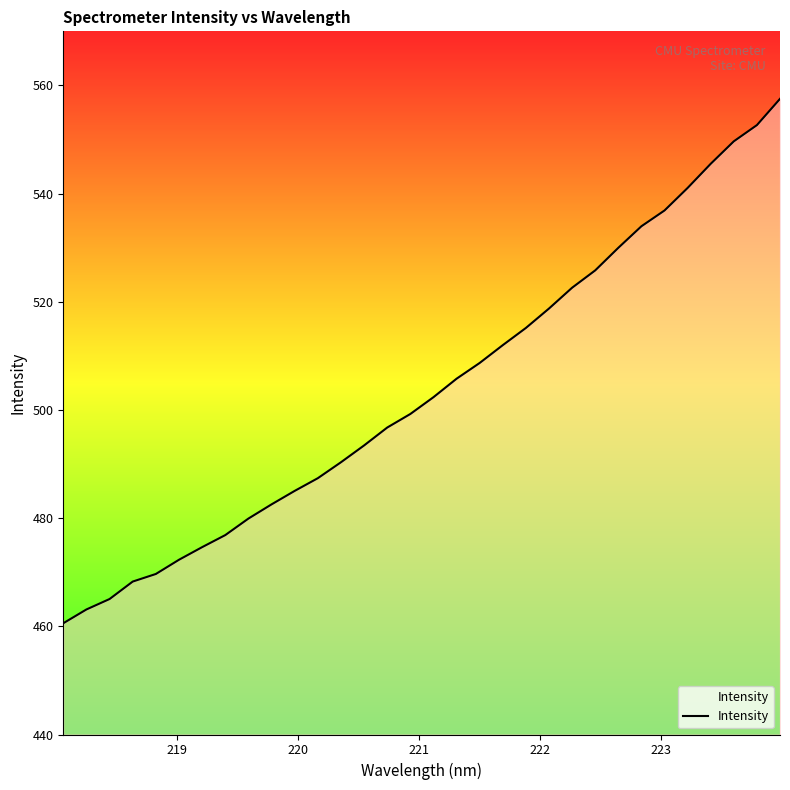

What is the difference between the maximum and minimum values?

97.0